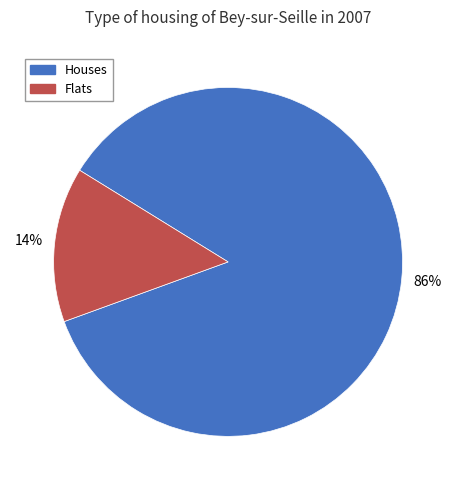

Rank the categories by value from lowest to highest.

Flats, Houses